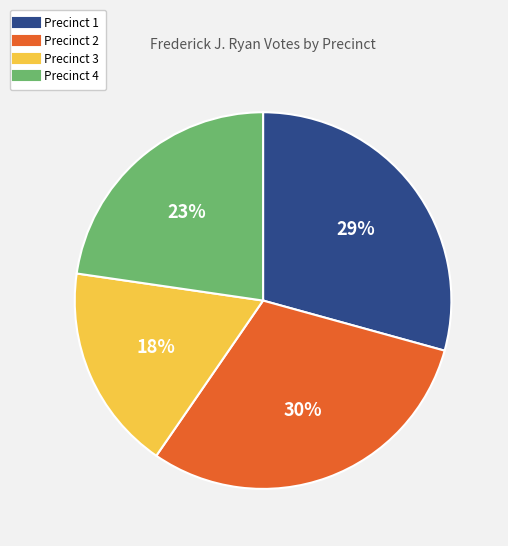

How many segments does this pie chart have?

4